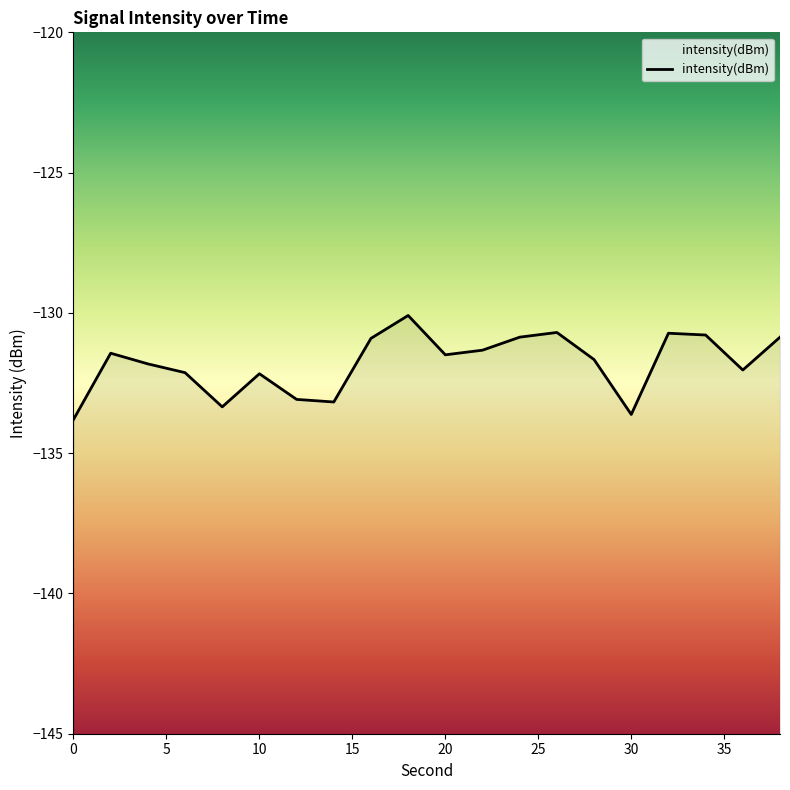

At which label is the value closest to -131?

16